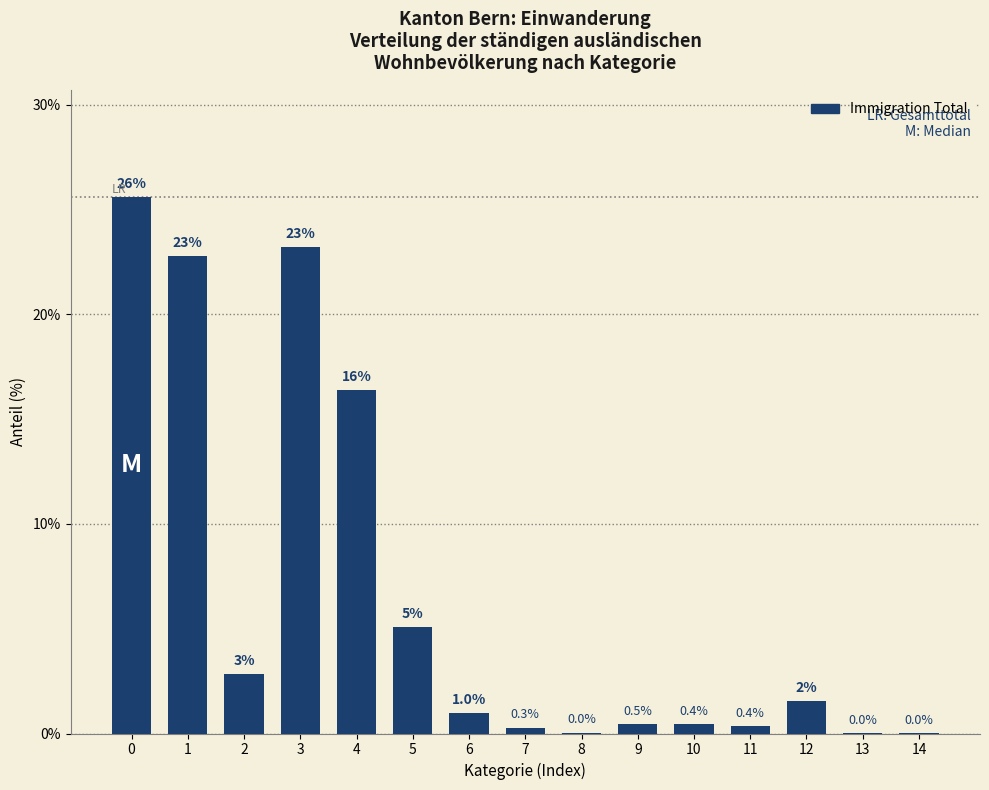

What is the sum of the values at 7 and 10?

0.7